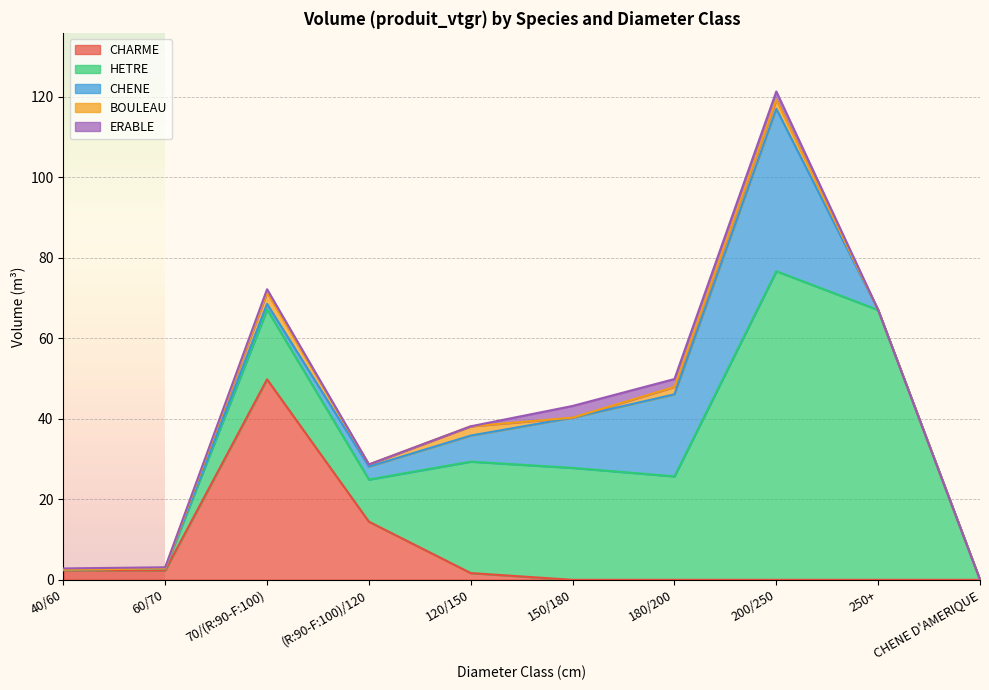

How many interior local valleys does the ERABLE series have?

2